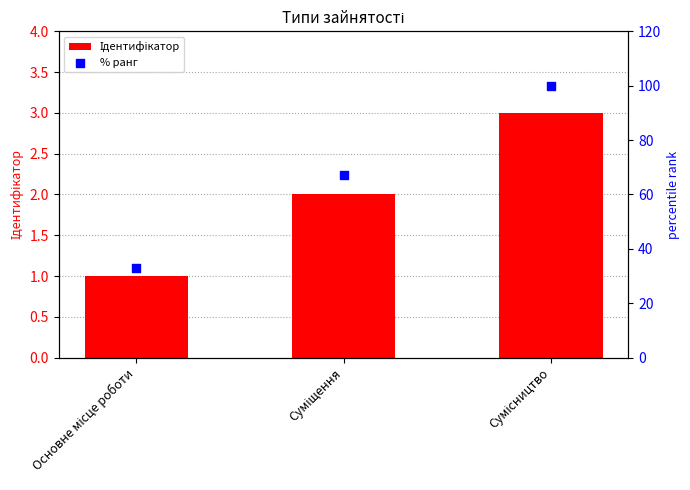

At which category is the sum across all series the highest?

Сумісництво